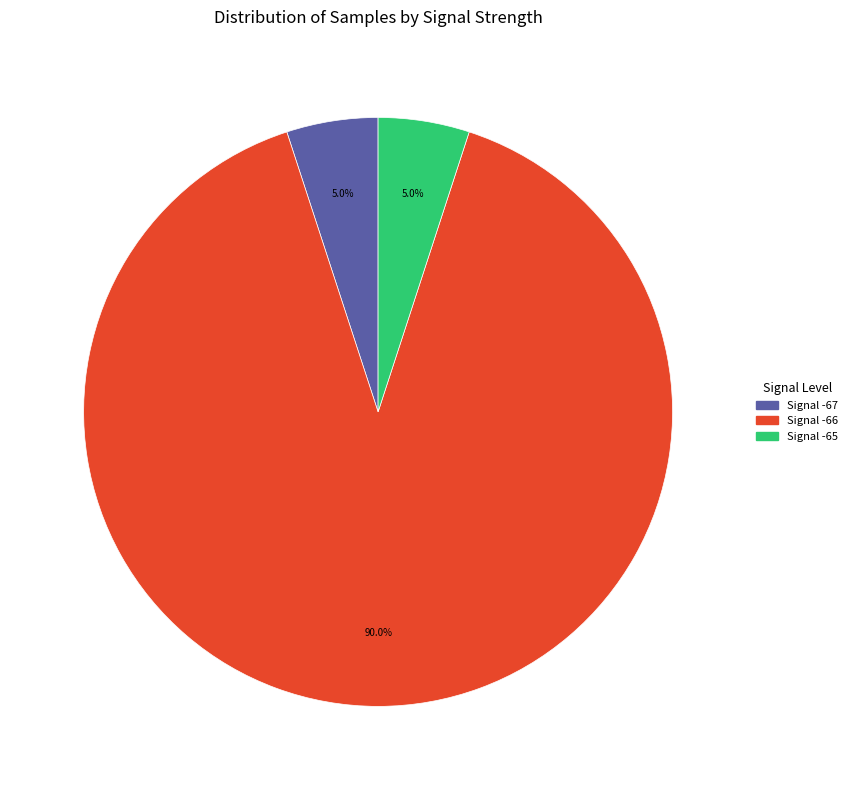

Is there any slice that represents more than half of the pie?

Yes